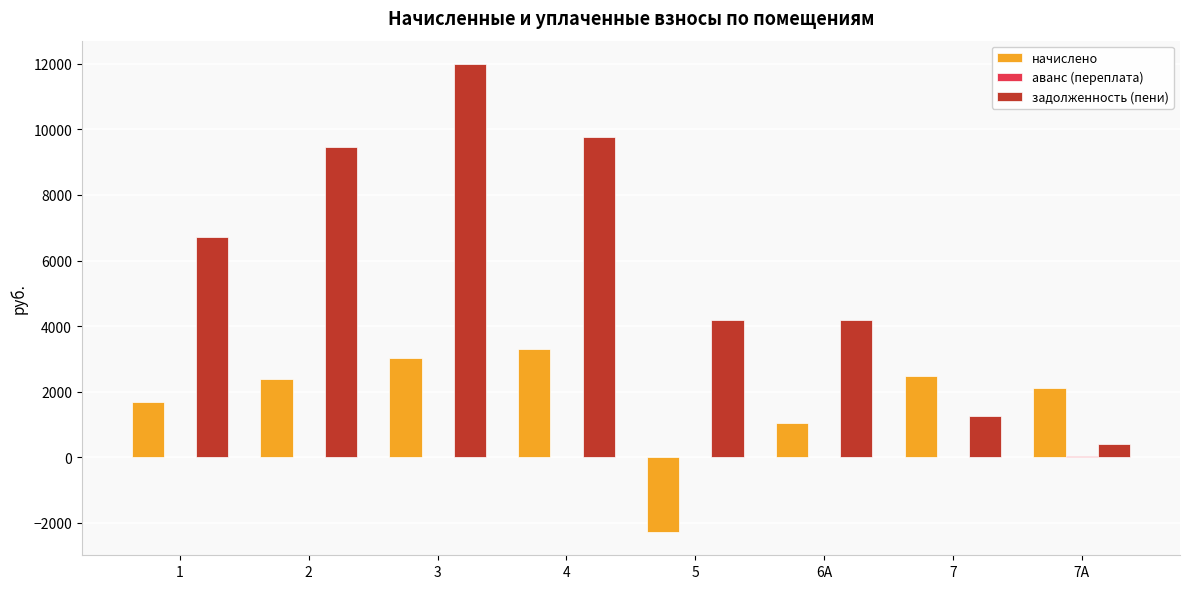

True or false: начислено has a value of 2384.6 at 2.

True